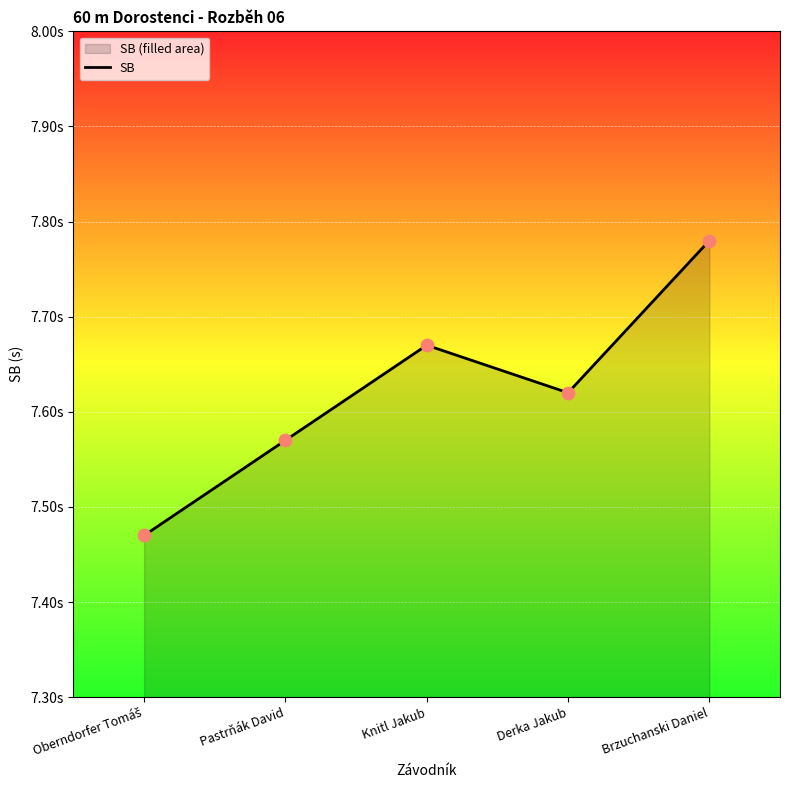

Approximately how many times larger is the value at Pastrňák David compared to Knitl Jakub?

1.0